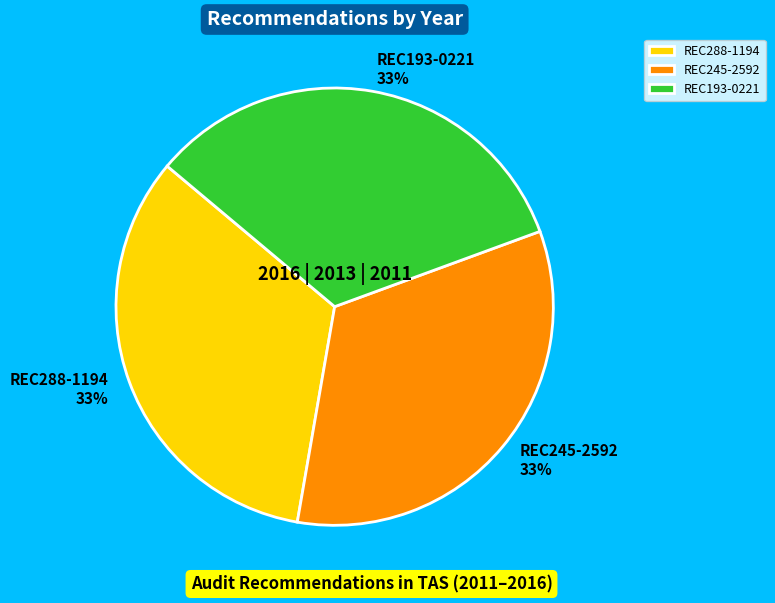

Count the number of slices in the pie.

3